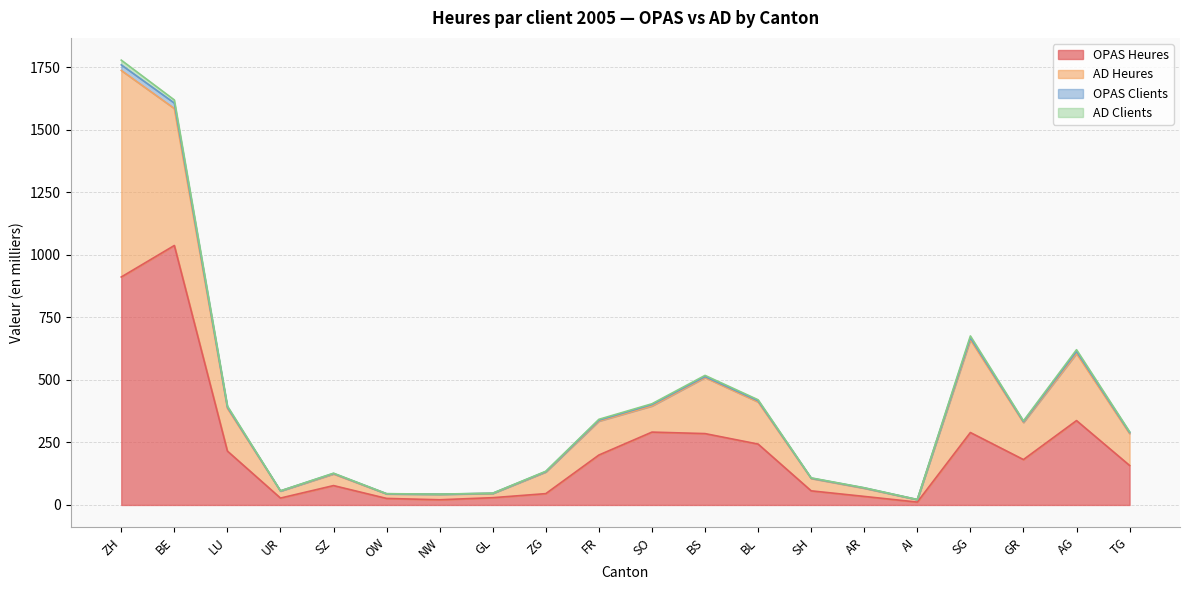

Is it true that AD Clients equals 335.6 at AG?

False